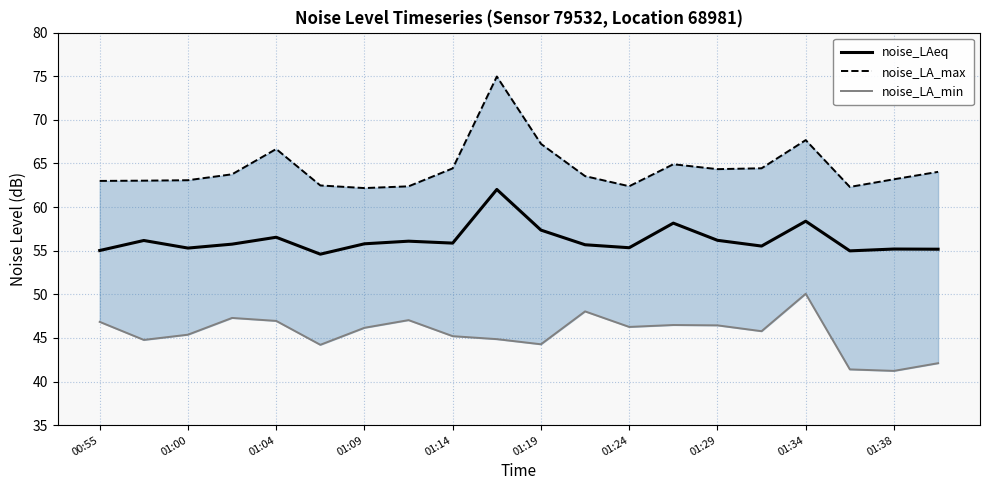

How many data points in noise_LAeq are above 55?

18